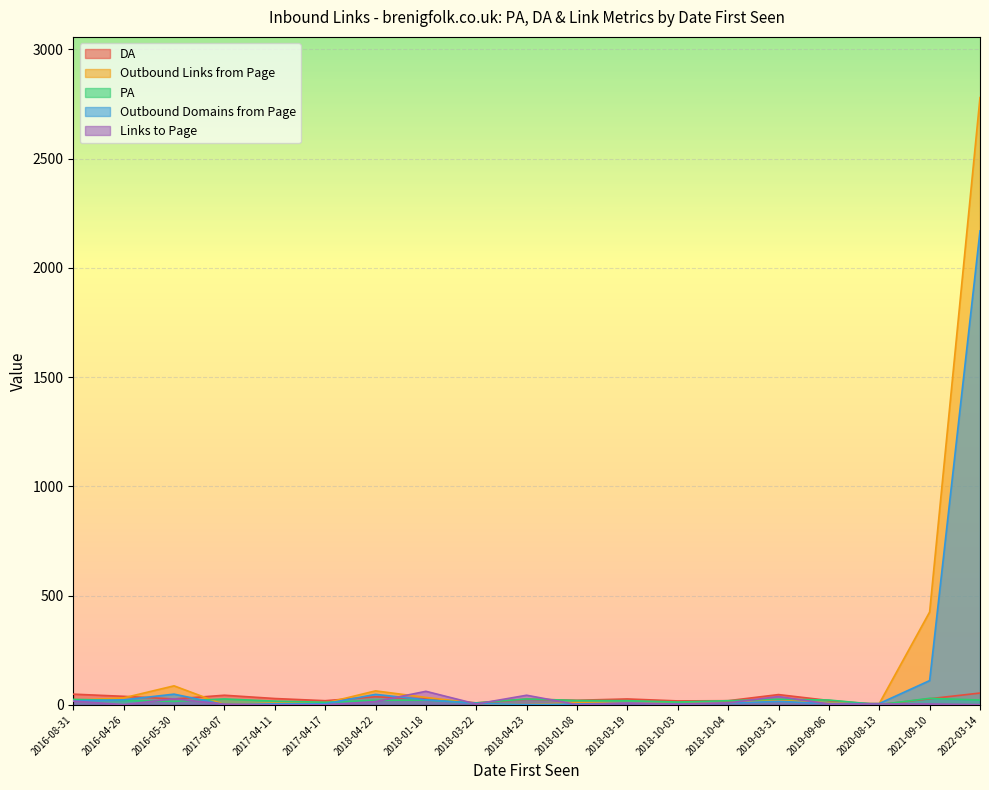

Is the value of Outbound Domains from Page at 2019-03-31 greater than the value of Outbound Links from Page at 2018-03-19?

Yes